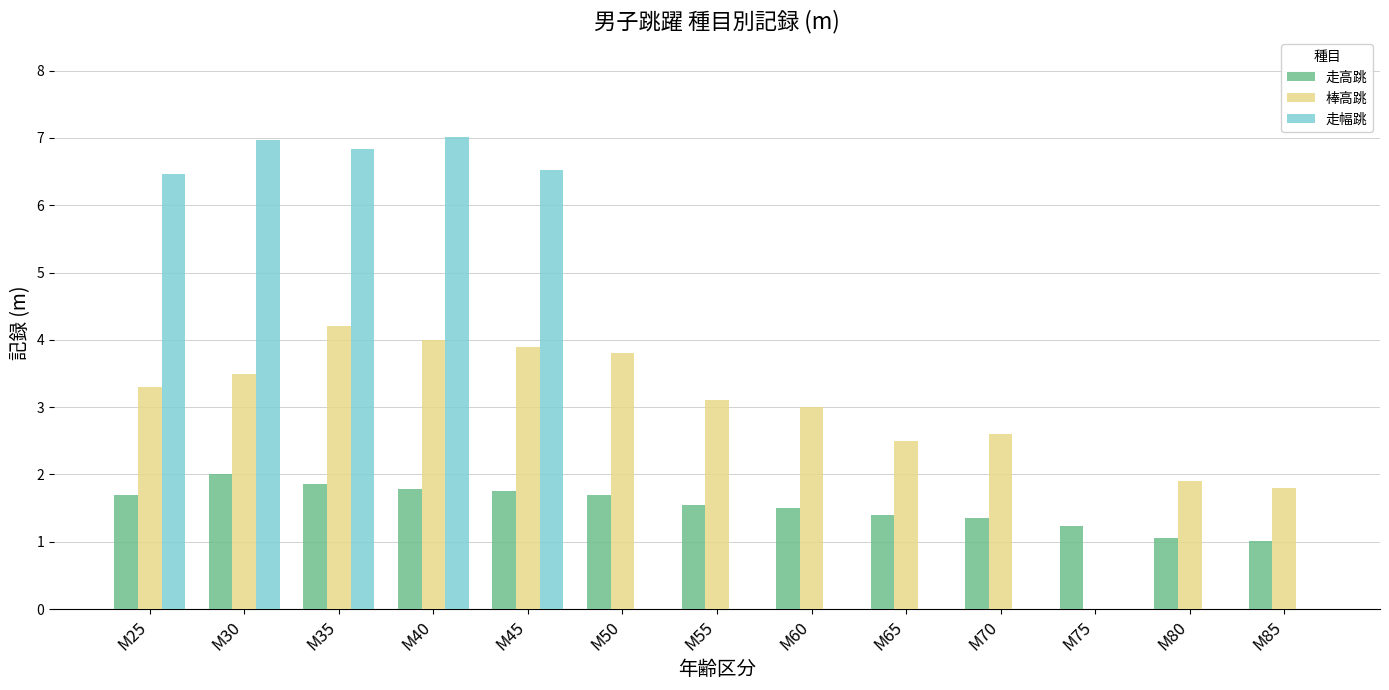

Which series has the largest range (max minus min)?

走幅跳